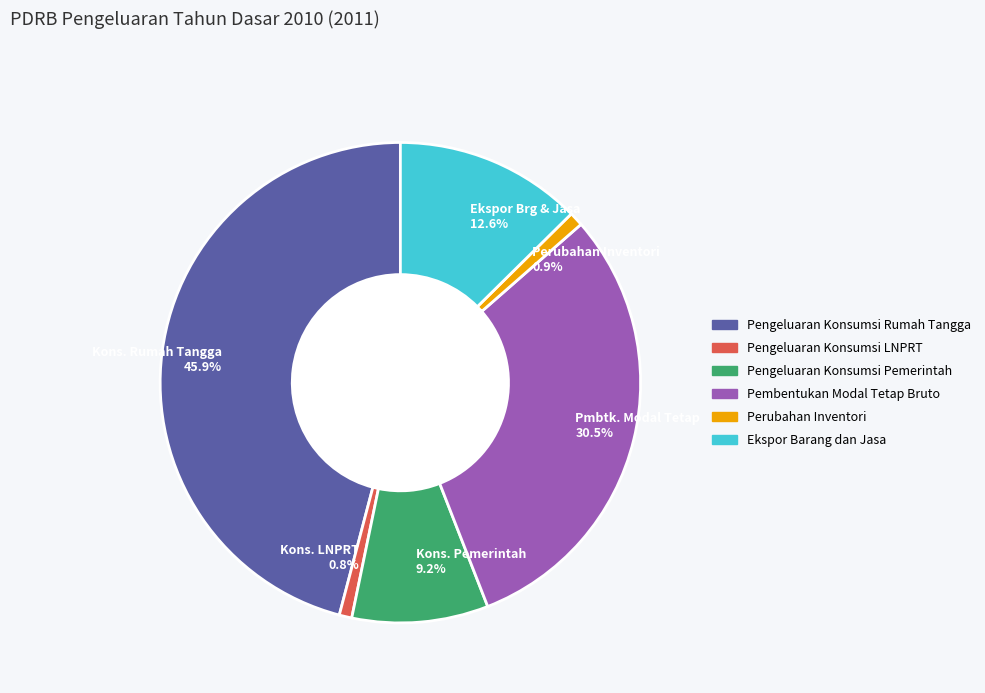

What is the ratio of the value at Ekspor Brg & Jasa 12.6% to the value at Perubahan Inventori 0.9%?

13.3